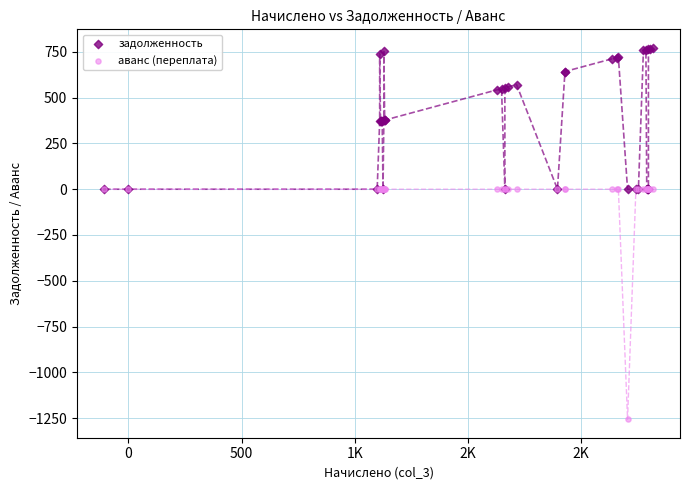

Which series has the widest spread of Y values?

аванс (переплата)